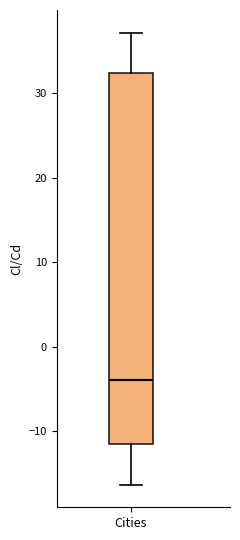

Where does the upper whisker of the box for Cities end on the y-axis? The values are not printed on the chart, so give them approximately, as read against the axis.

37